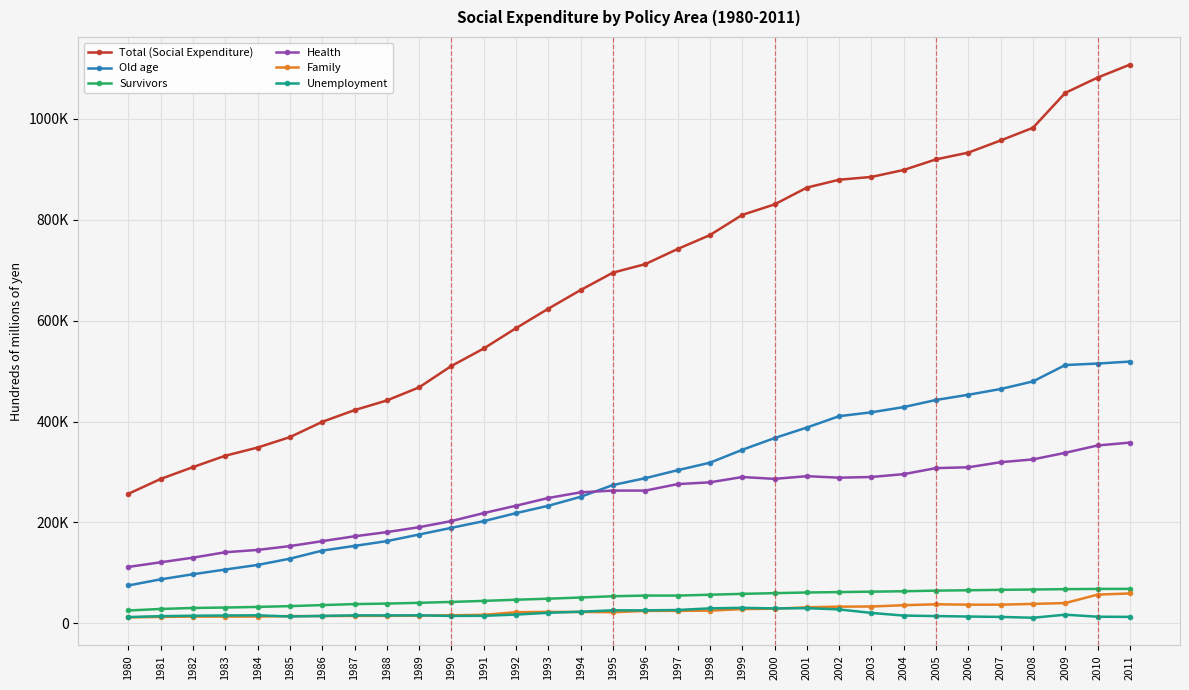

True or false: Family and Health cross at least once.

False